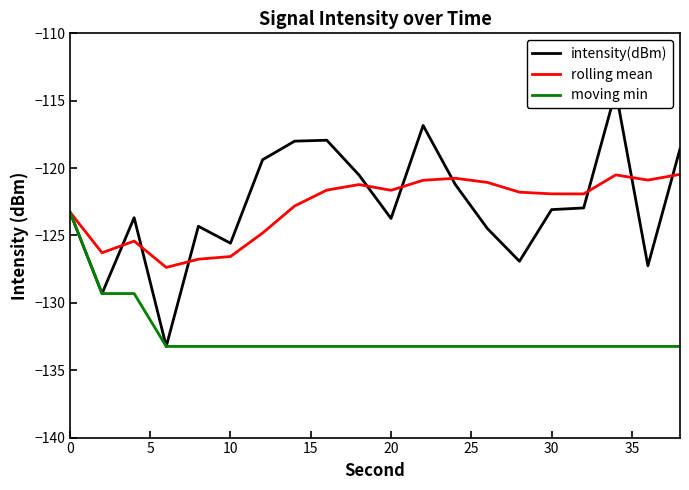

What is the lowest value of the rolling mean series?

-127.4